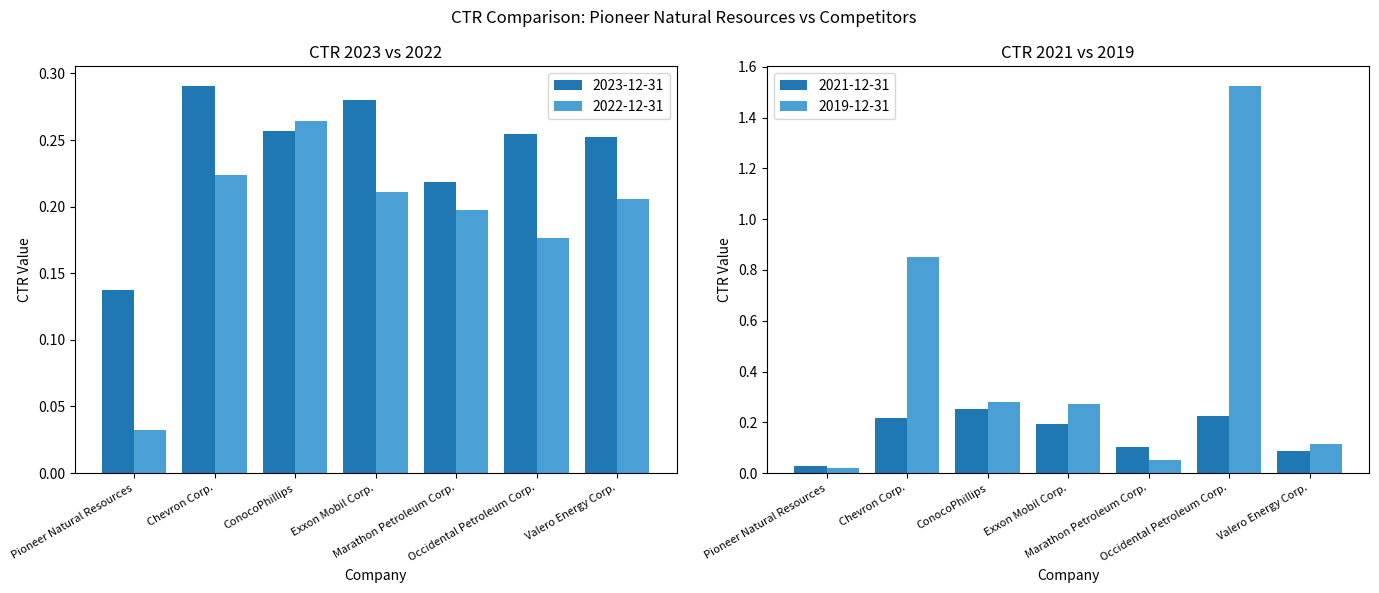

Are the bars grouped side by side (vs. stacked)?

Yes